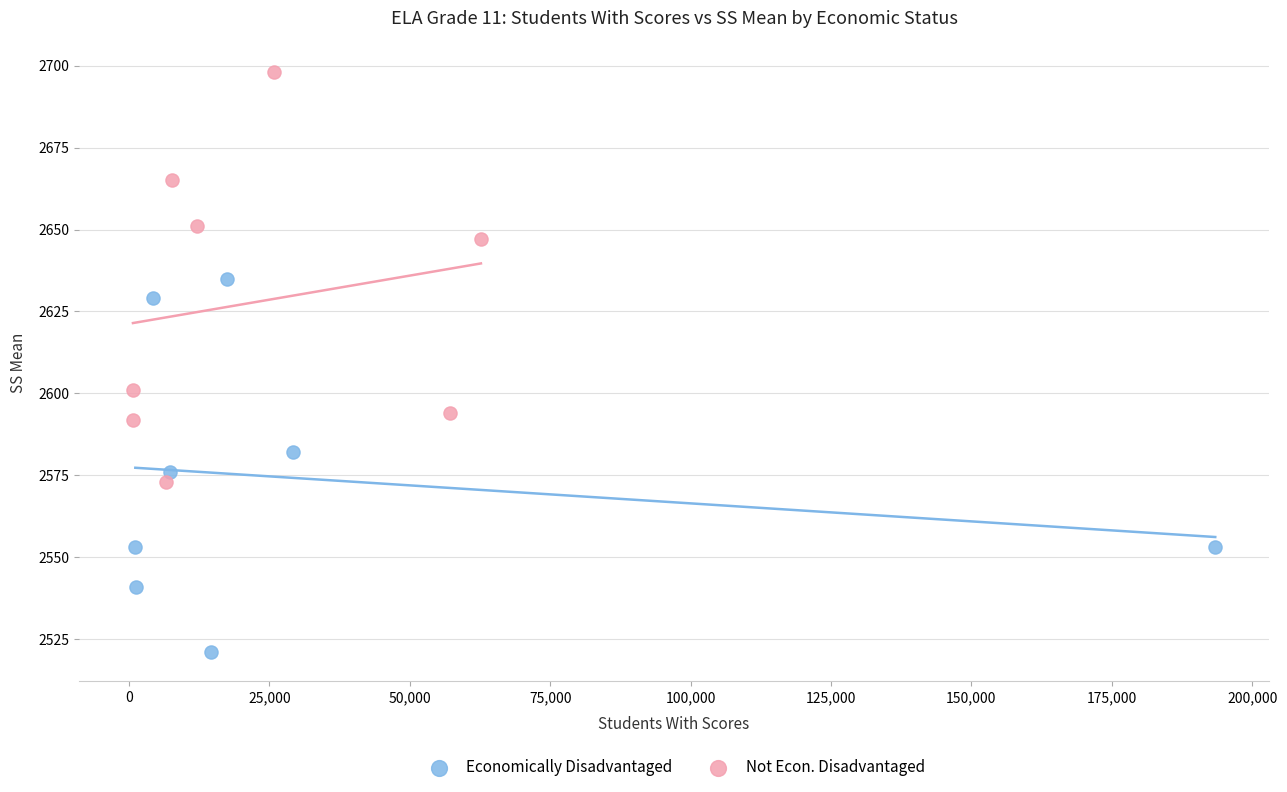

Which series reaches the maximum Y coordinate?

Not Econ. Disadvantaged